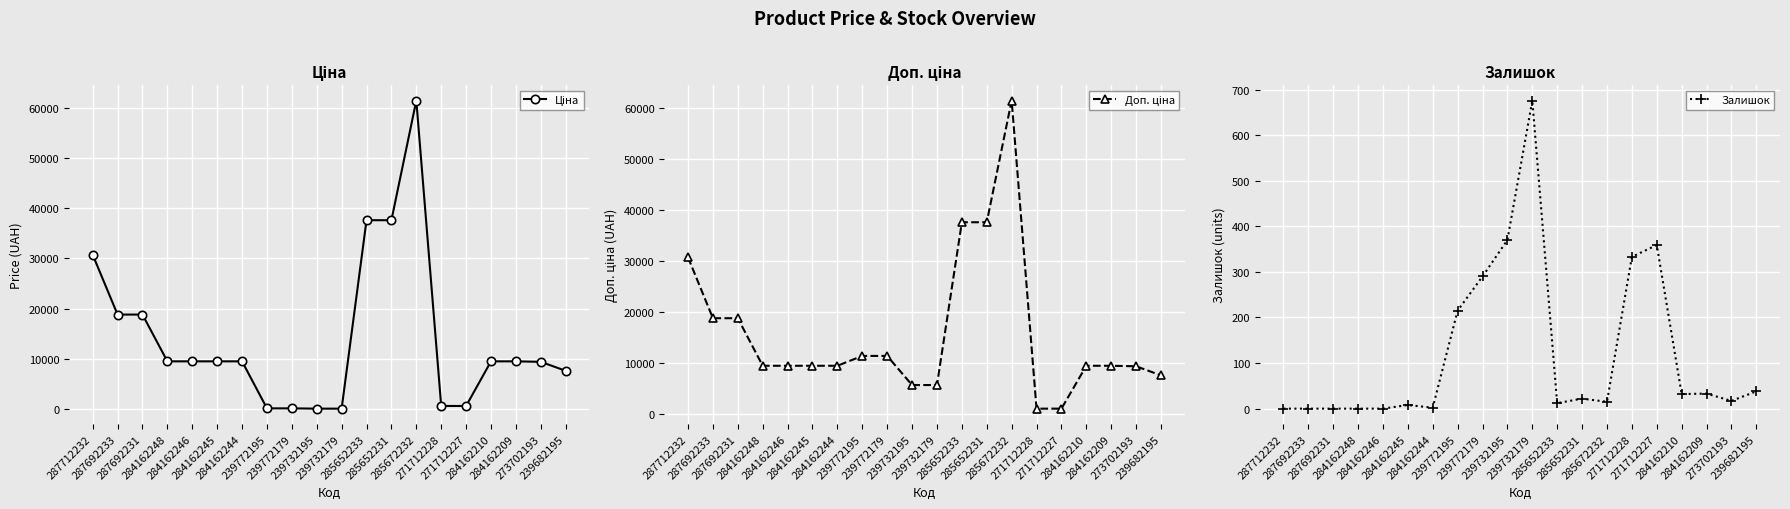

What is the minimum value for Ціна?

57.0